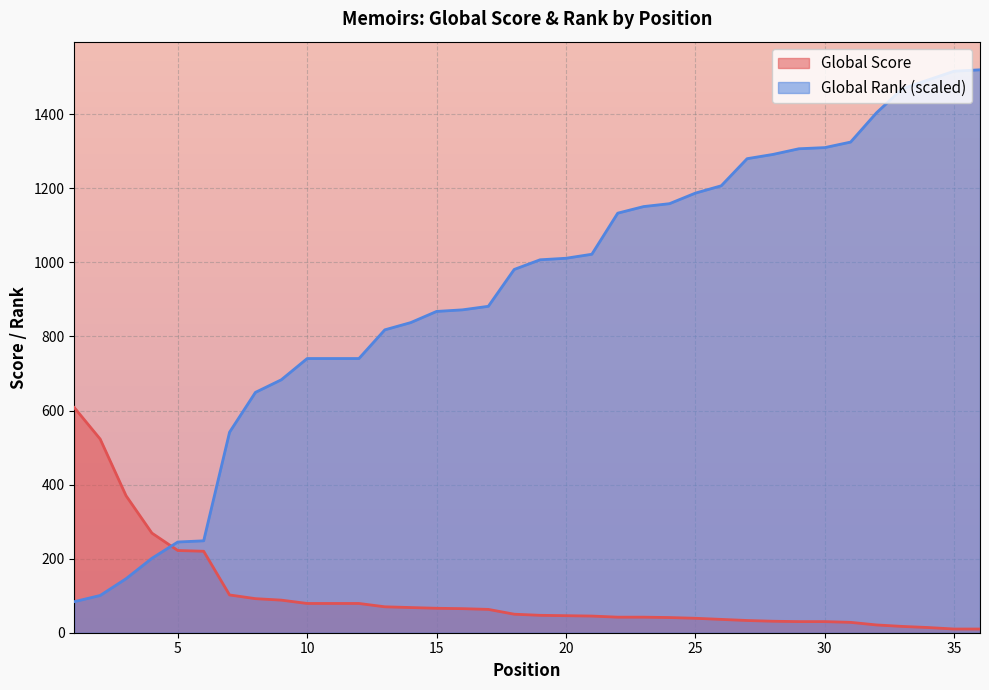

What is the total value across all series at 30?

1339.9